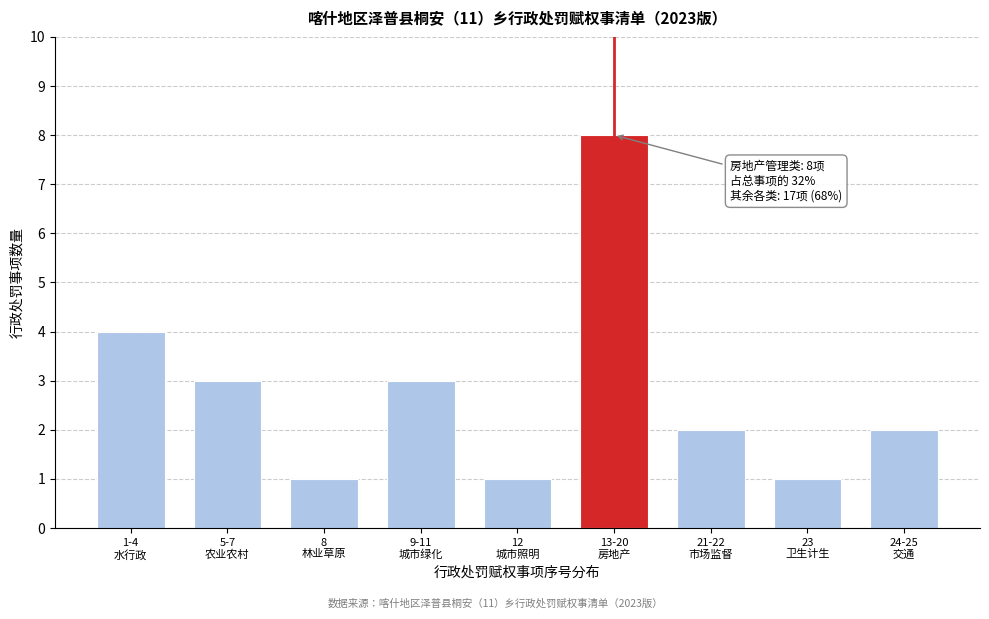

Reading left to right, list all the values displayed in this chart.

4	3	1	3	1	8	2	1	2